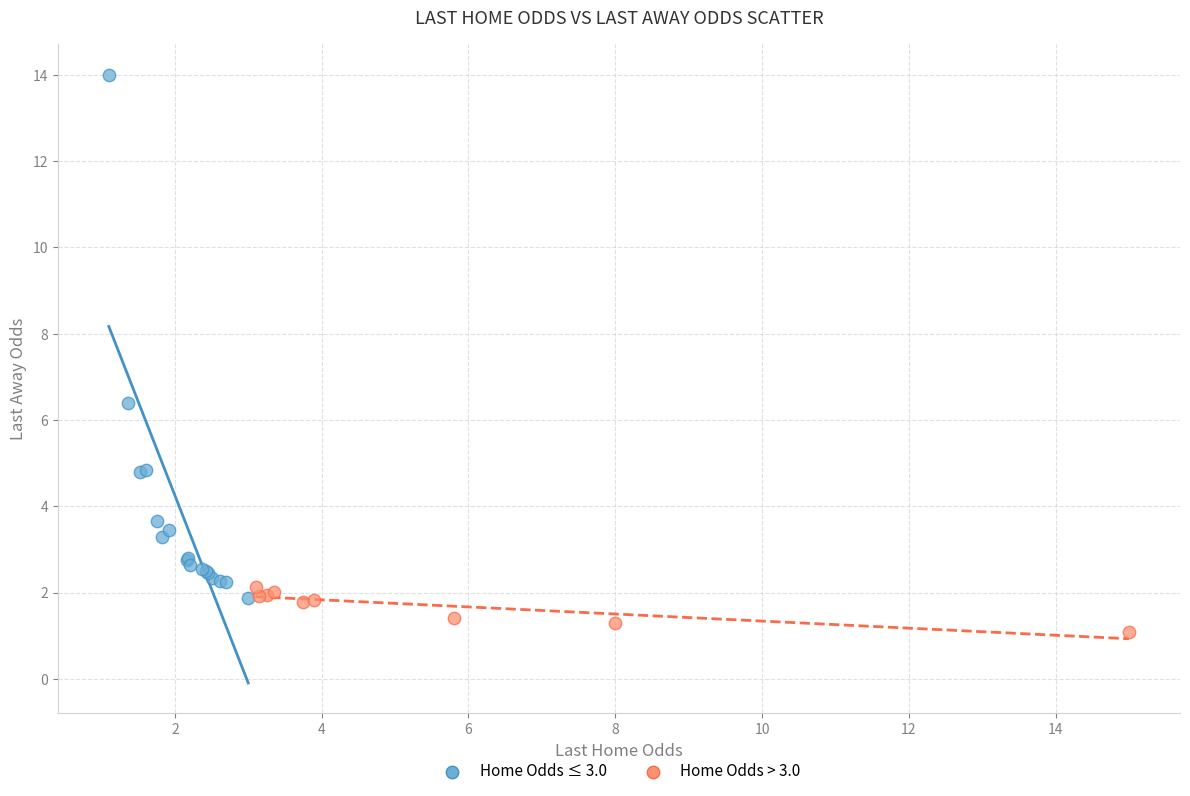

Which series has the largest Y range (max minus min)?

Home Odds ≤ 3.0